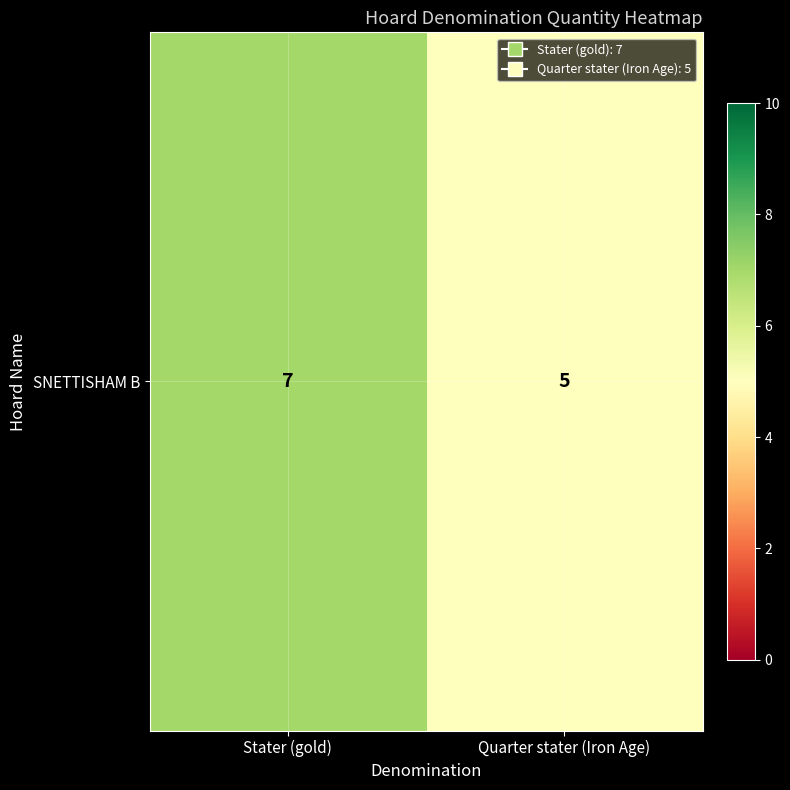

At which label is the value closest to 6?

Stater (gold)